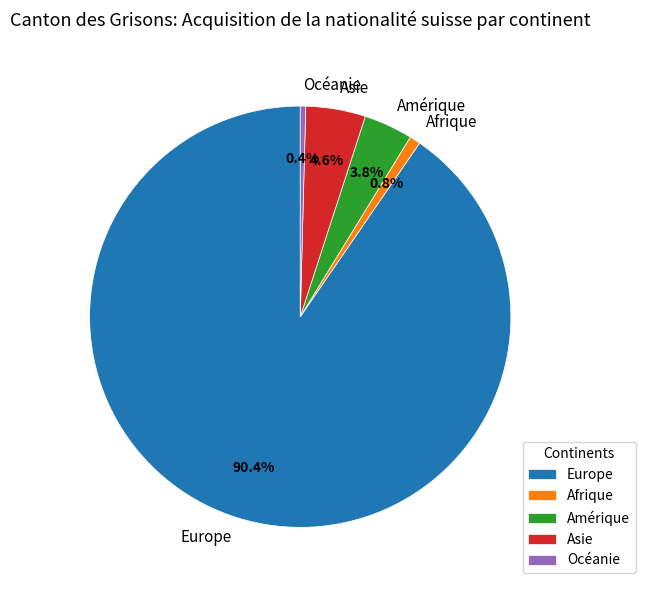

To the nearest percent, what portion does Asie represent?

5%